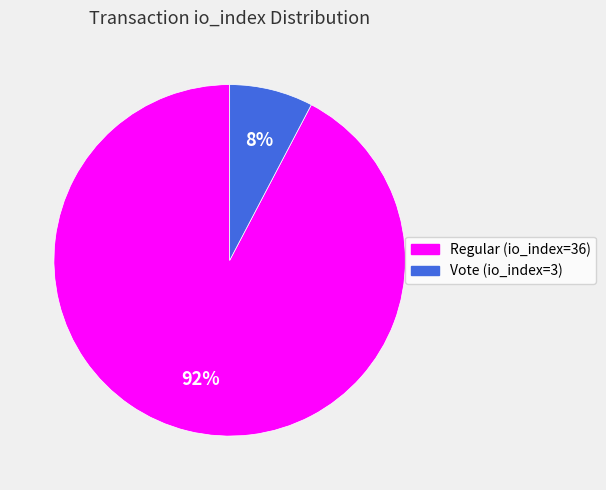

To the nearest percent, what is the combined percentage of Vote (io_index=3) and Regular (io_index=36)?

100%